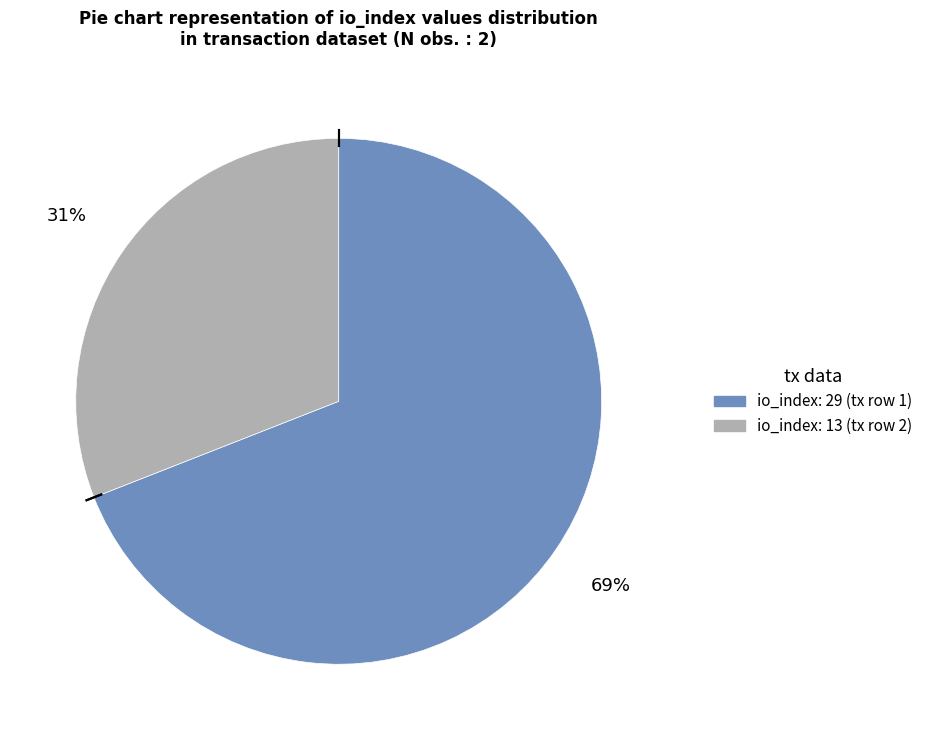

To the nearest percent, what is the difference between the largest and smallest slice percentages?

38%